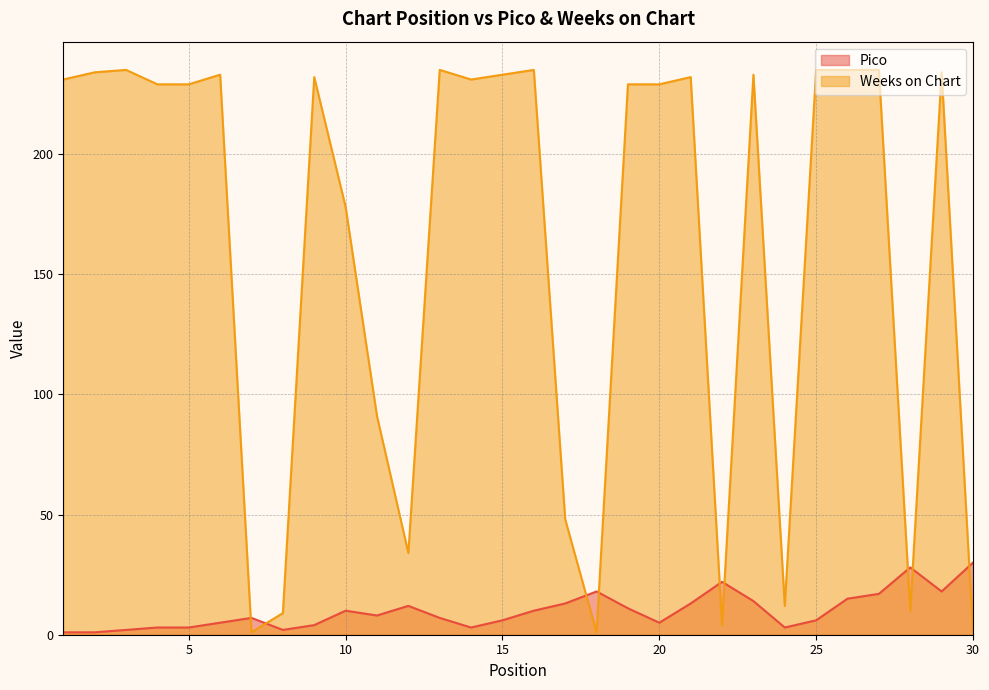

How many intersections are there between Weeks on Chart and Pico?

9